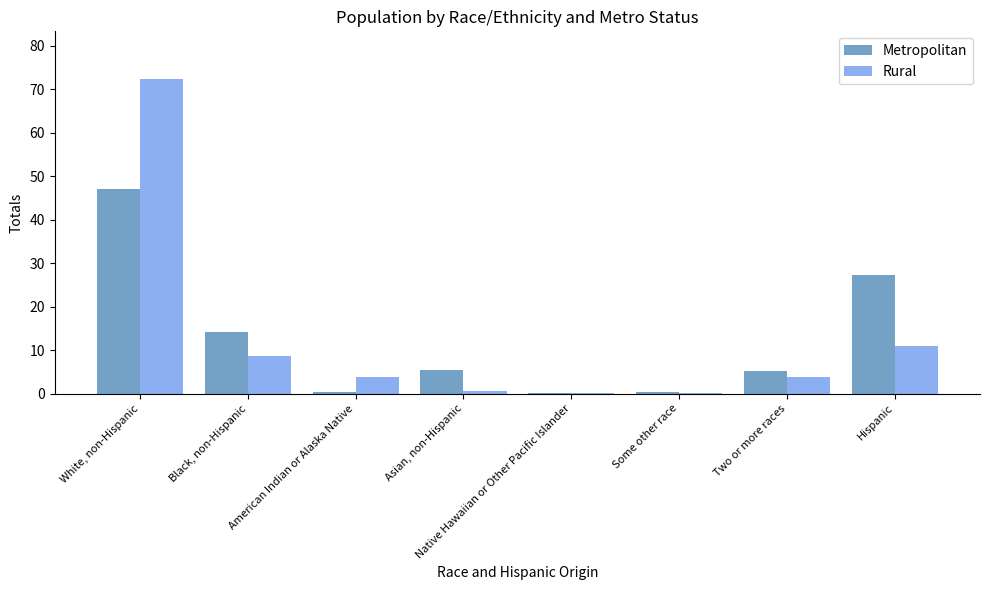

At which category is the sum across all series the highest?

White, non-Hispanic